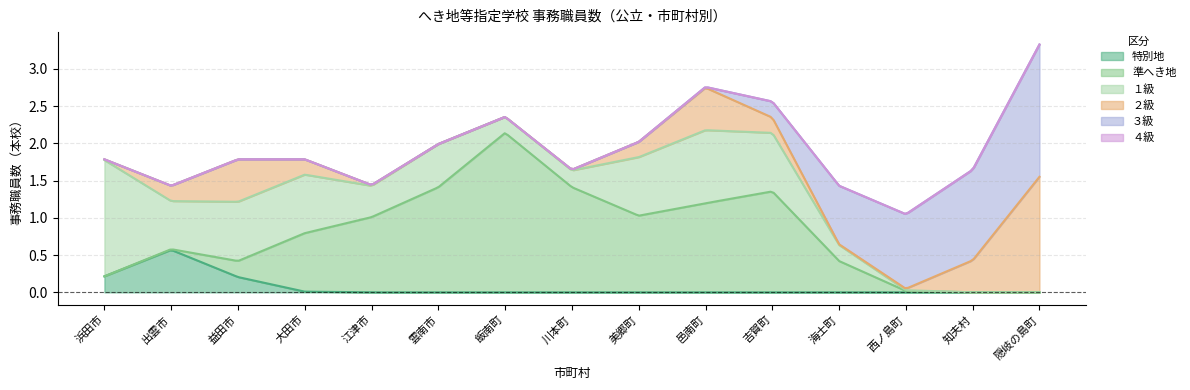

True or false: １級 has more than 1 points higher than both neighbors.

False